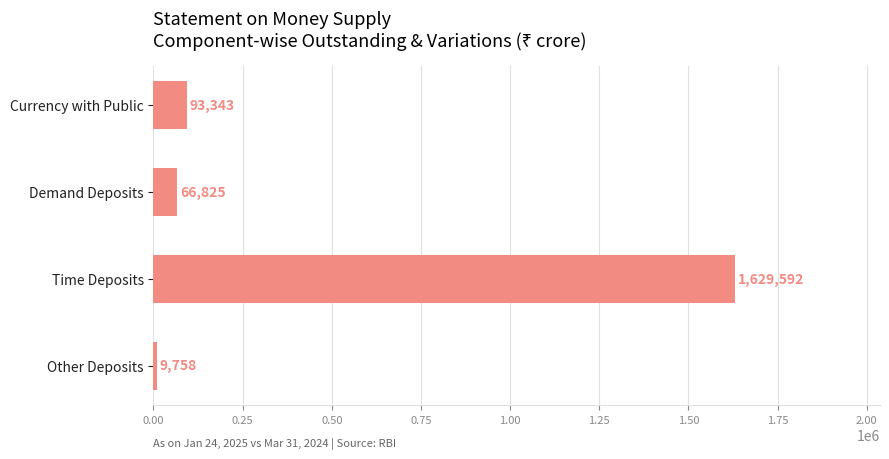

At which category does the chart reach its peak across all series?

Time Deposits